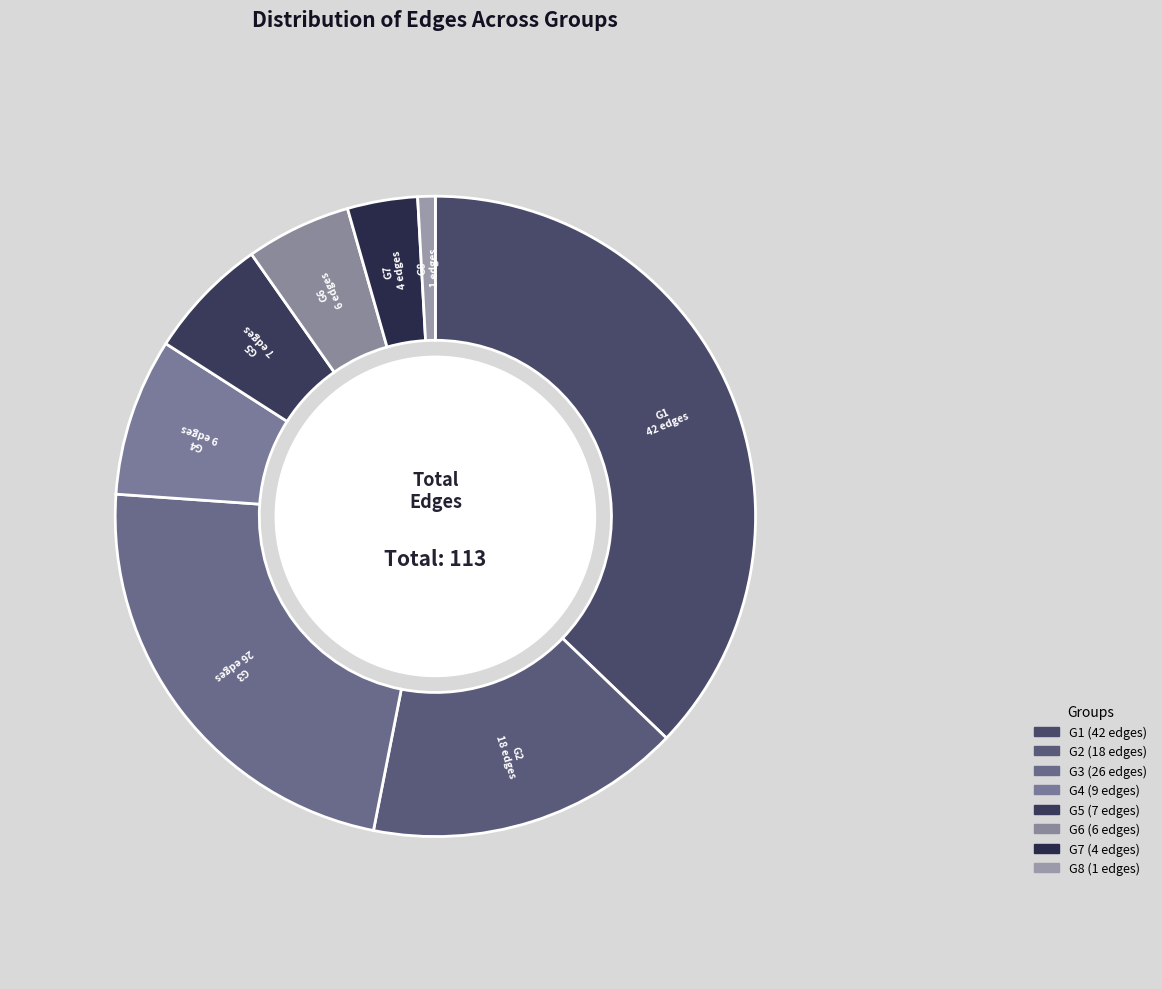

Do G7 and G6 together represent more than half of the pie?

No